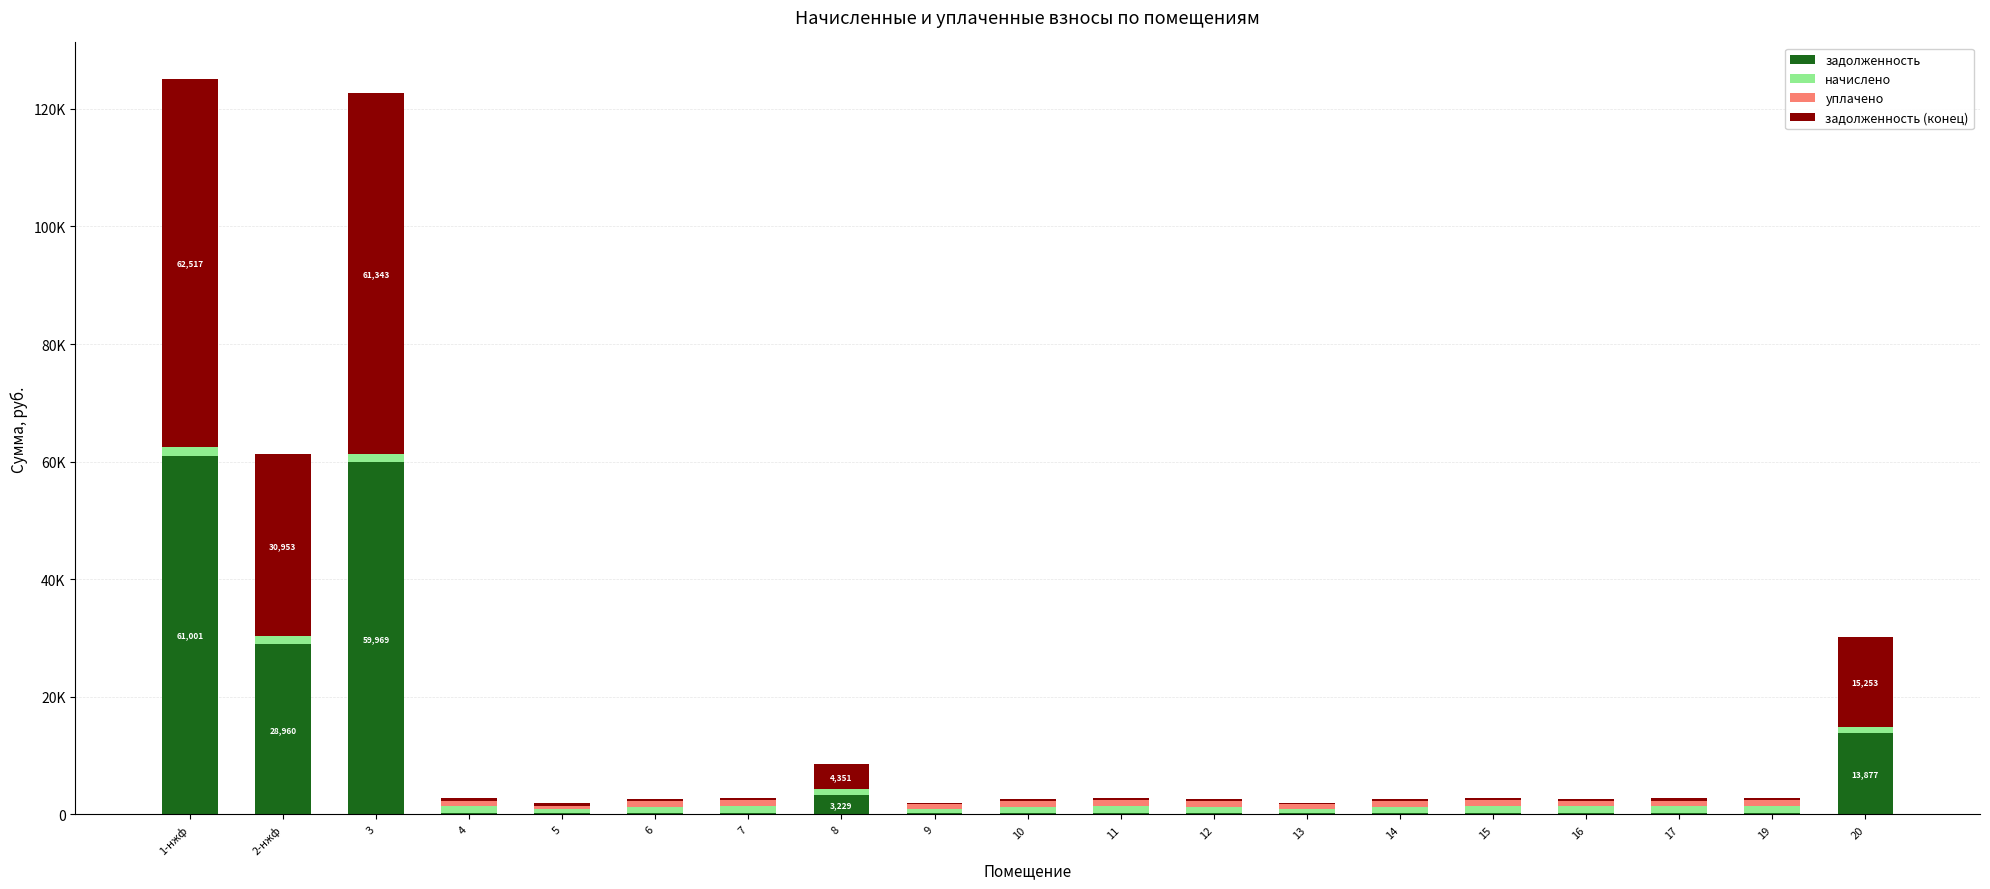

Does the chart contain stacked bars?

Yes